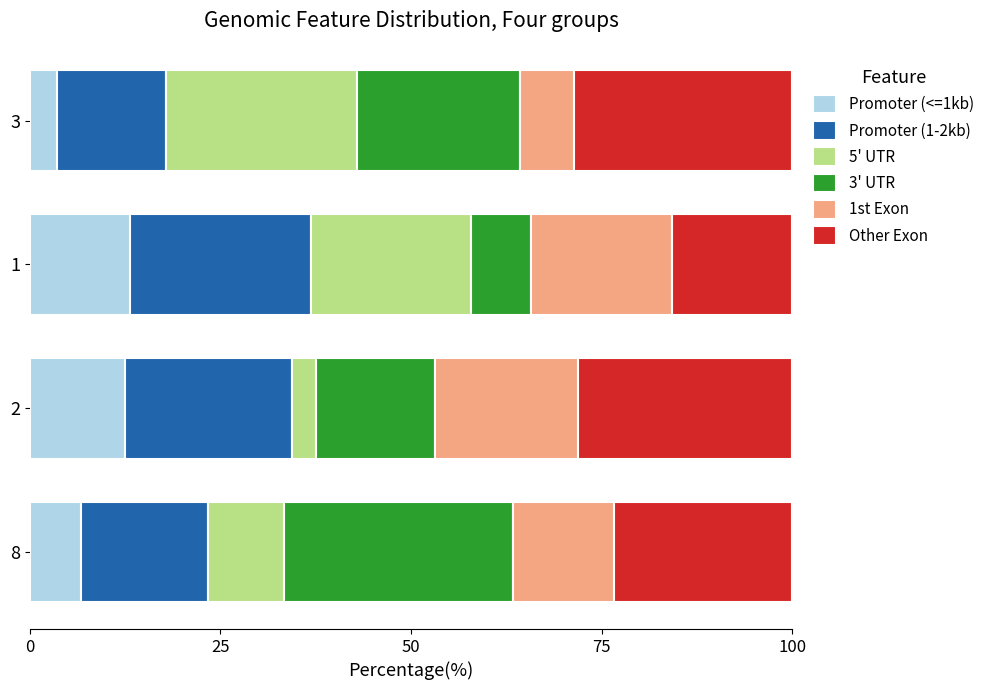

What is the average value of the Promoter (<=1kb) series?

9.0